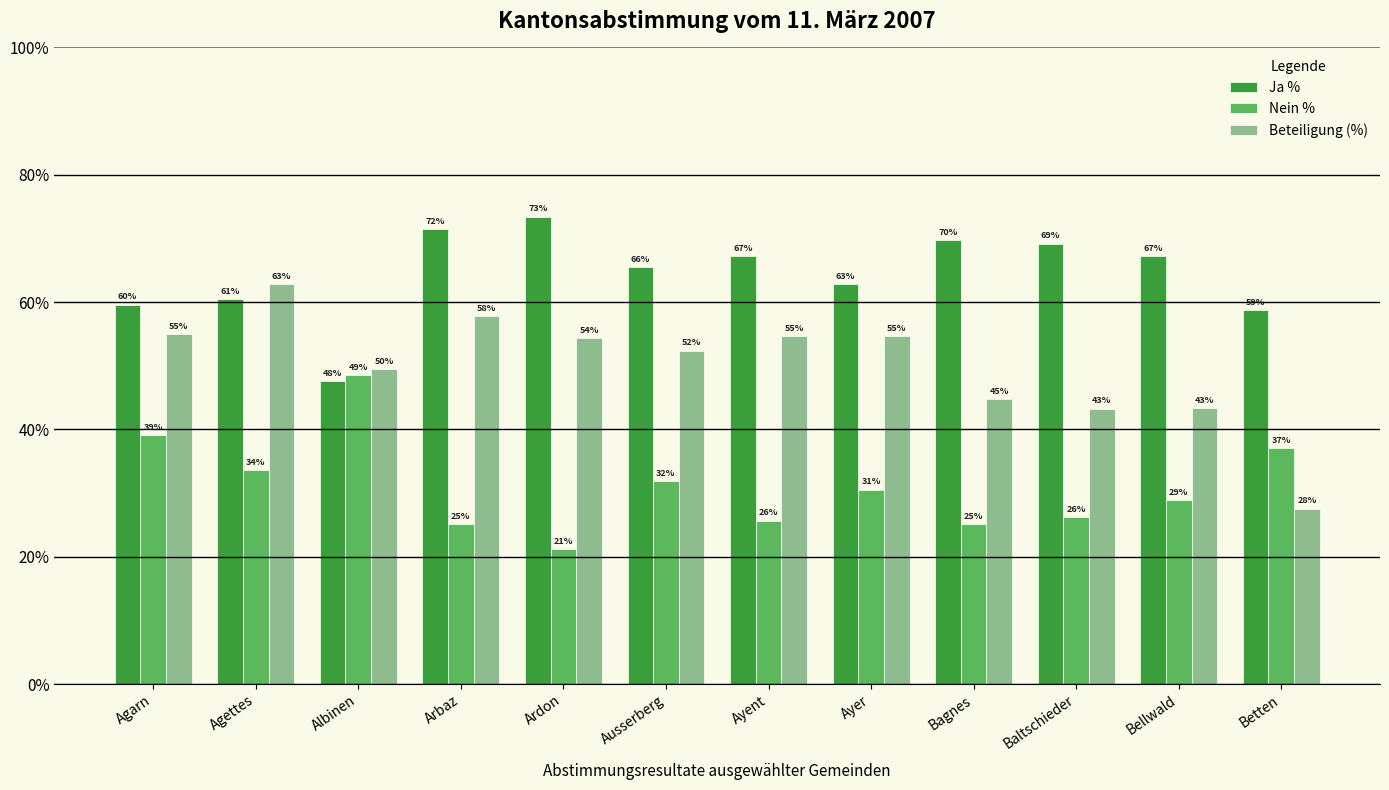

Does the chart contain any negative values?

No